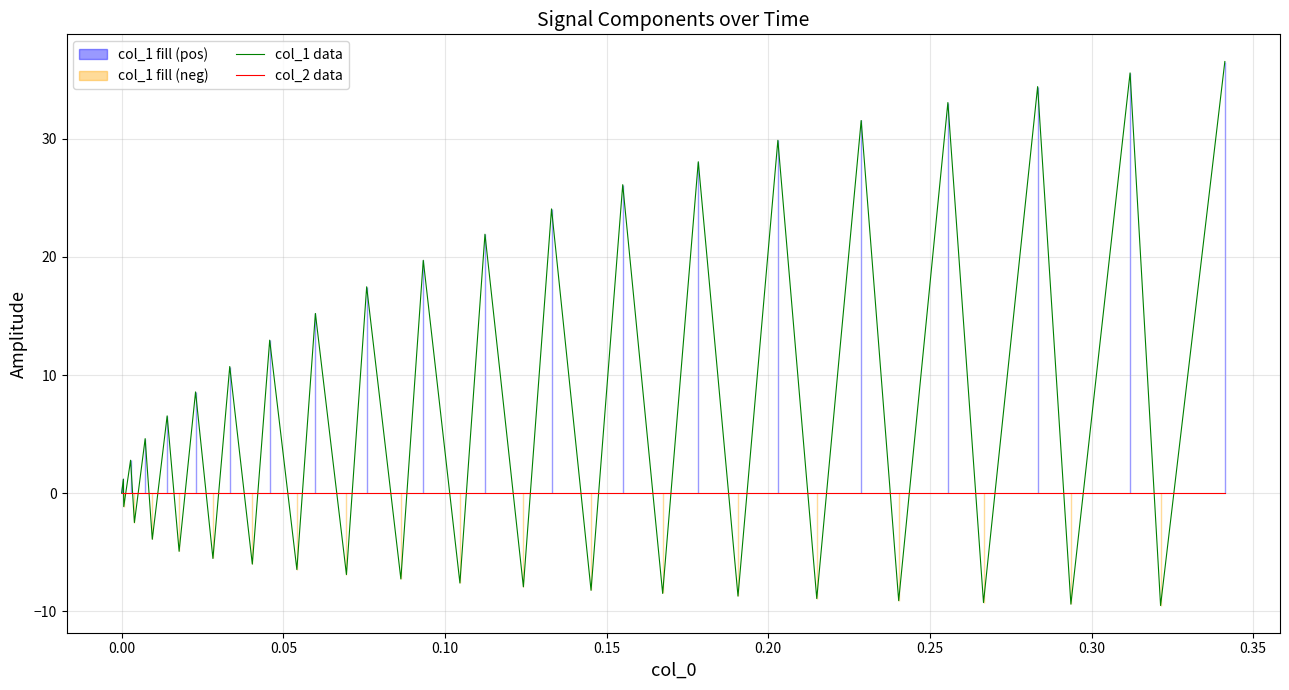

What is the sum of all col_1 data values?

269.4